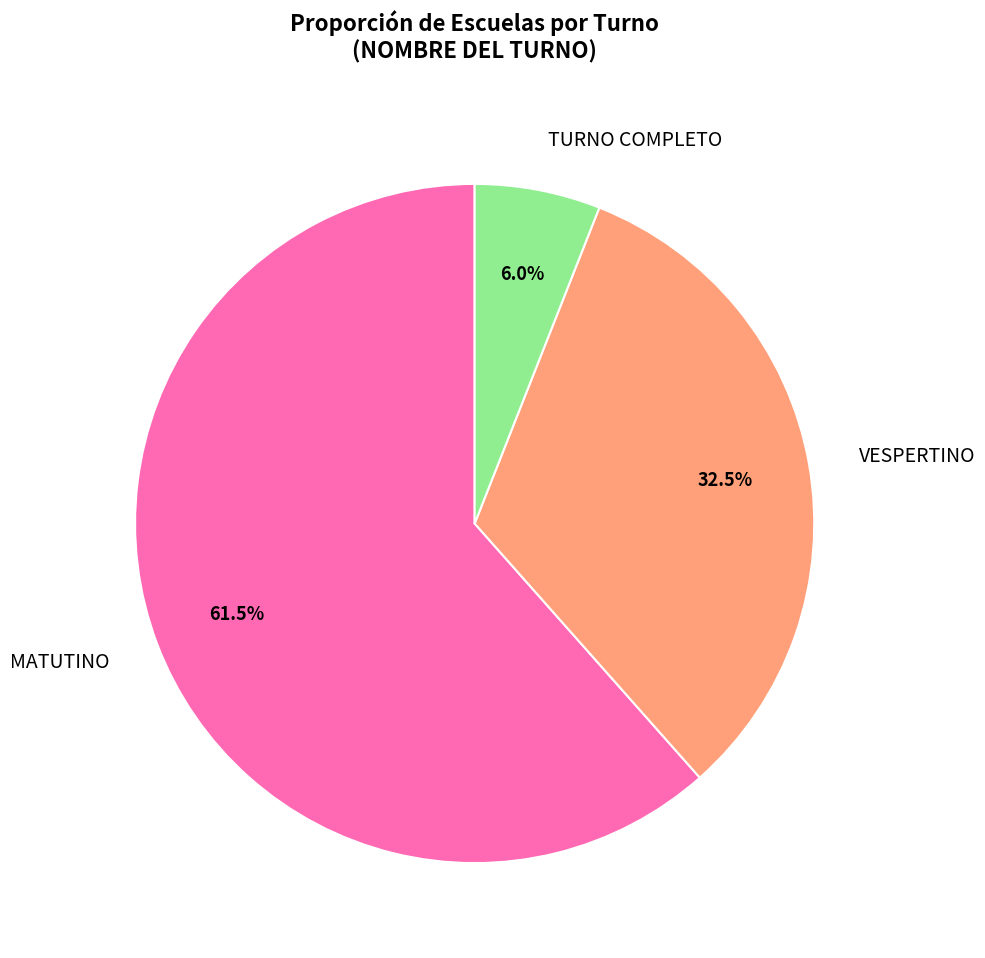

Is there a majority slice in this chart?

Yes